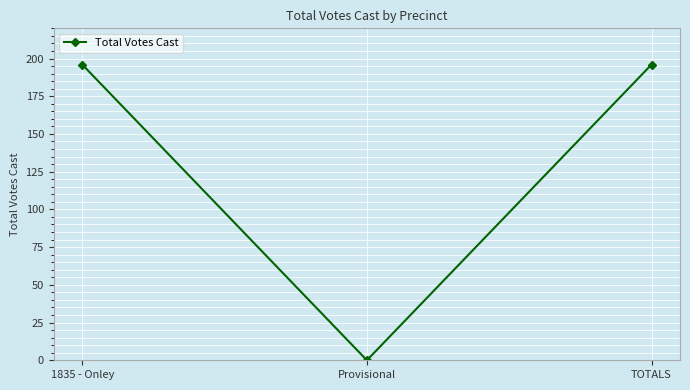

What is the maximum value shown in the chart?

196